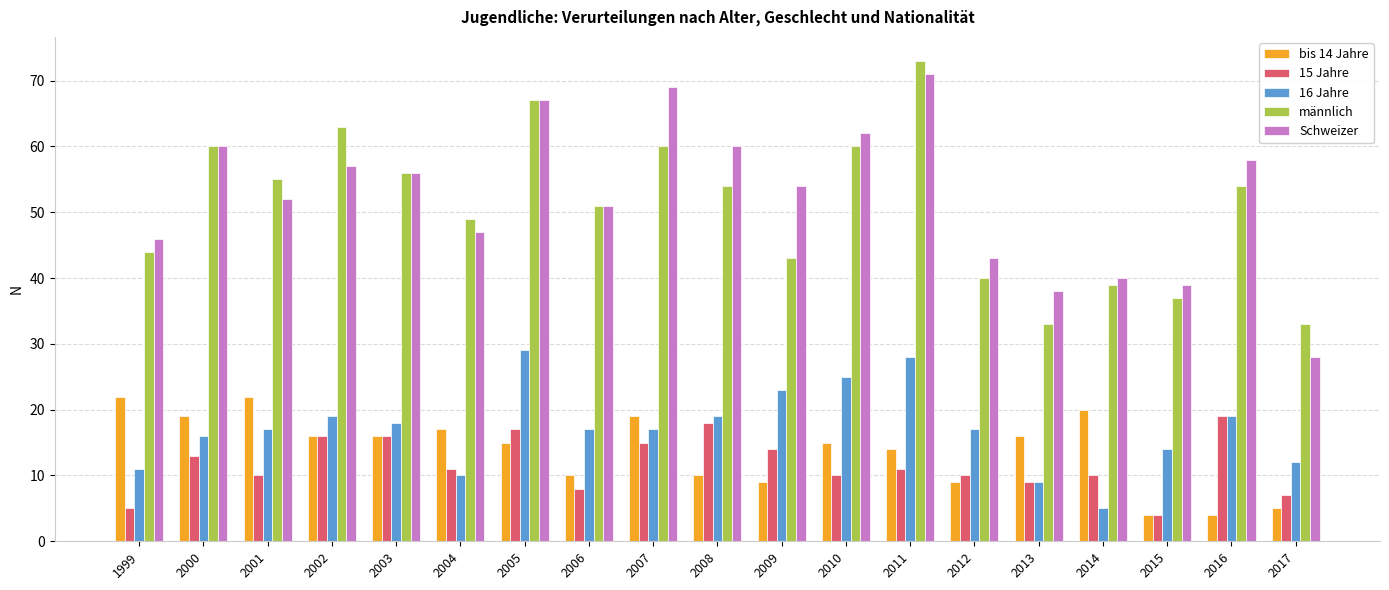

Rank the series by their maximum value, from highest to lowest.

männlich, Schweizer, 16 Jahre, bis 14 Jahre, 15 Jahre